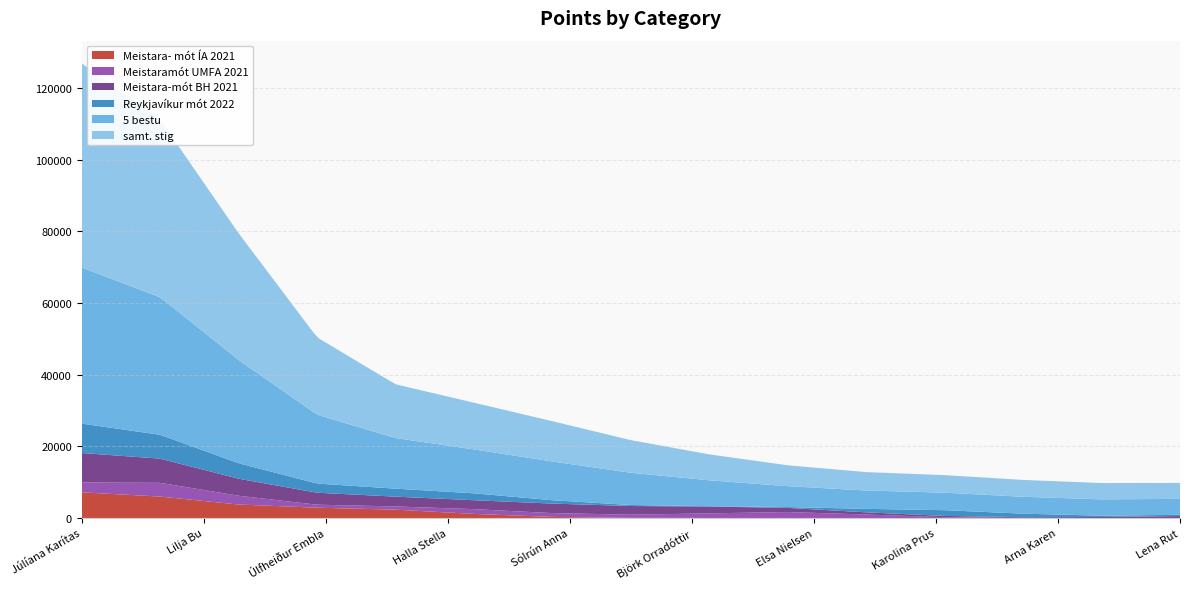

Reading right to left, list all the values displayed in this chart.

5 bestu: Lena Rut=4360	Margrét Finnbogadóttir=4600	Arna Karen=4600	Karolina Prus=5000	Natalía Ósk=5000	Elsa Nielsen=5000	Björk Orradóttir=7500	Katla Sól=8500	Sólrún Anna=11500	Halla Stella=12200	Rakel Rut=13260	Úlfheiður Embla=14100	Lilja Bu=29900	Sigríður Árnadóttir=41400	Júlíana Karítas=46000
samt. stig: Lena Rut=4360	Margrét Finnbogadóttir=4600	Arna Karen=4600	Karolina Prus=5000	Natalía Ósk=5000	Elsa Nielsen=5000	Björk Orradóttir=7500	Katla Sól=8500	Sólrún Anna=11500	Halla Stella=13950	Rakel Rut=13510	Úlfheiður Embla=14100	Lilja Bu=35500	Sigríður Árnadóttir=55700	Júlíana Karítas=59800
Reykjavíkur mót 2022: Lena Rut=510	Margrét Finnbogadóttir=0	Arna Karen=0	Karolina Prus=4000	Natalía Ósk=0	Elsa Nielsen=0	Björk Orradóttir=0	Katla Sól=250	Sólrún Anna=0	Halla Stella=3000	Rakel Rut=2760	Úlfheiður Embla=500	Lilja Bu=4600	Sigríður Árnadóttir=6900	Júlíana Karítas=9200
Meistaramót UMFA 2021: Lena Rut=0	Margrét Finnbogadóttir=0	Arna Karen=0	Karolina Prus=0	Natalía Ósk=0	Elsa Nielsen=4000	Björk Orradóttir=0	Katla Sól=1275	Sólrún Anna=0	Halla Stella=3000	Rakel Rut=250	Úlfheiður Embla=0	Lilja Bu=500	Sigríður Árnadóttir=9200	Júlíana Karítas=0
Meistara-mót BH 2021: Lena Rut=850	Margrét Finnbogadóttir=0	Arna Karen=0	Karolina Prus=500	Natalía Ósk=500	Elsa Nielsen=500	Björk Orradóttir=3000	Katla Sól=1275	Sólrún Anna=4600	Halla Stella=500	Rakel Rut=4000	Úlfheiður Embla=2000	Lilja Bu=4600	Sigríður Árnadóttir=6900	Júlíana Karítas=9200
Meistara- mót ÍA 2021: Lena Rut=0	Margrét Finnbogadóttir=0	Arna Karen=0	Karolina Prus=0	Natalía Ósk=0	Elsa Nielsen=0	Björk Orradóttir=0	Katla Sól=0	Sólrún Anna=0	Halla Stella=500	Rakel Rut=3000	Úlfheiður Embla=4000	Lilja Bu=0	Sigríður Árnadóttir=9200	Júlíana Karítas=6900